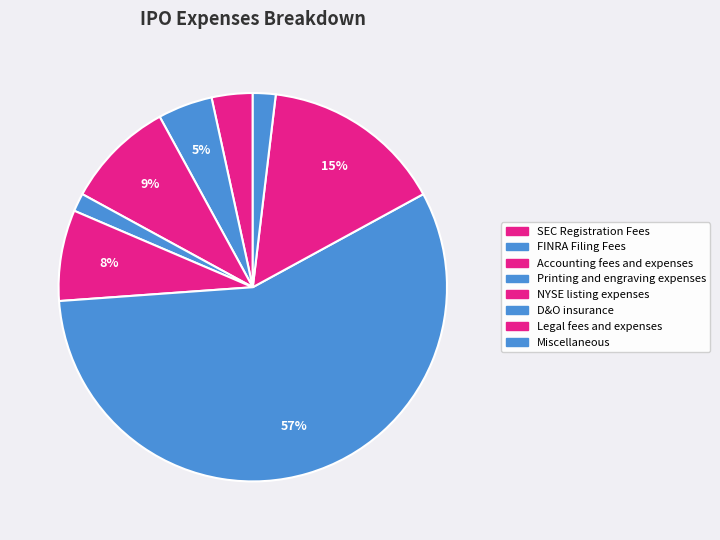

Approximately how many times larger is the value at Legal fees and expenses compared to Accounting fees and expenses?

1.7